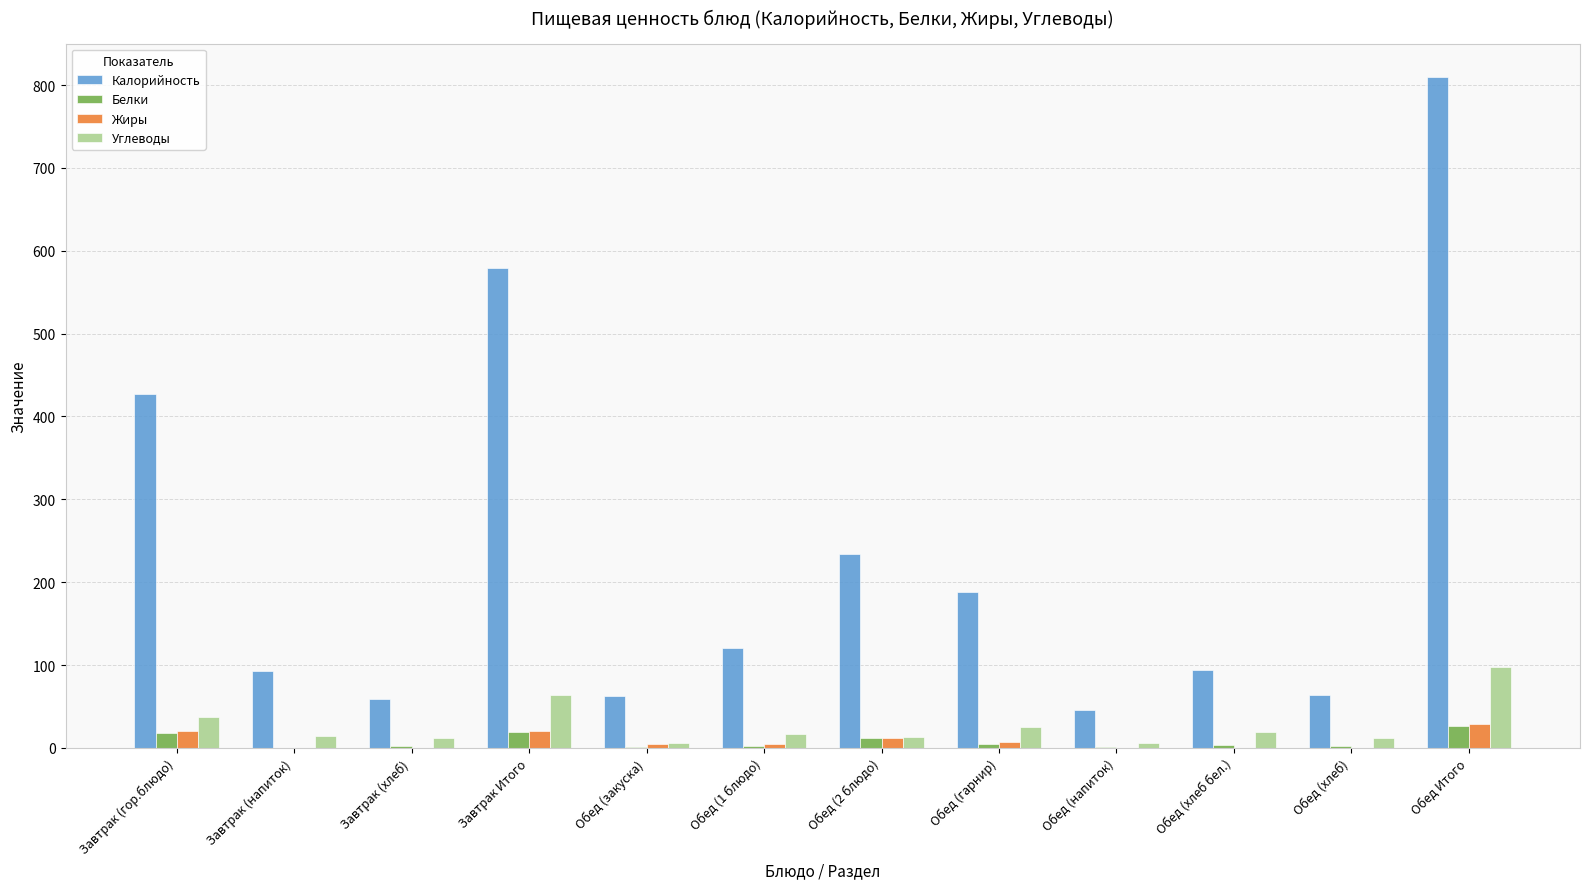

Does the chart contain stacked bars?

No